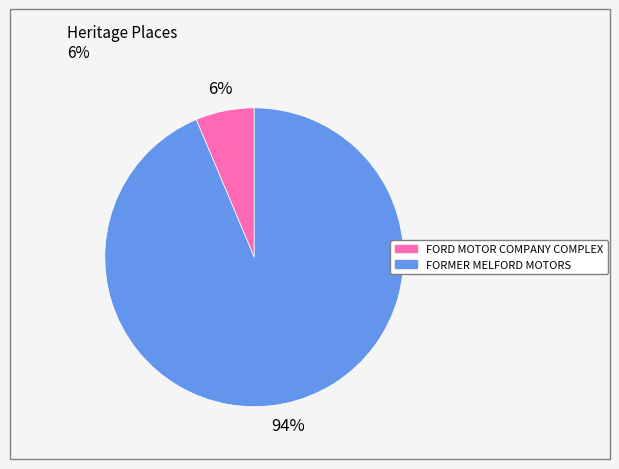

Which category has the smallest portion of the pie?

FORD MOTOR COMPANY COMPLEX